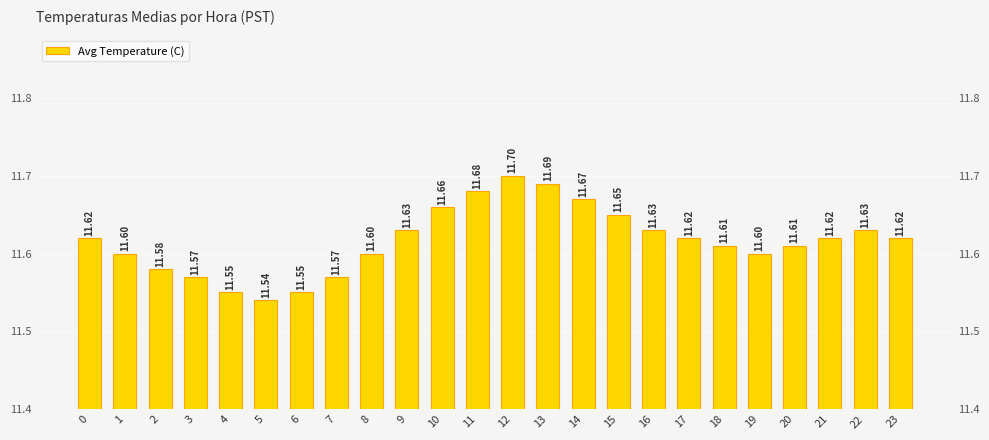

What is the difference between the maximum and minimum values?

0.2